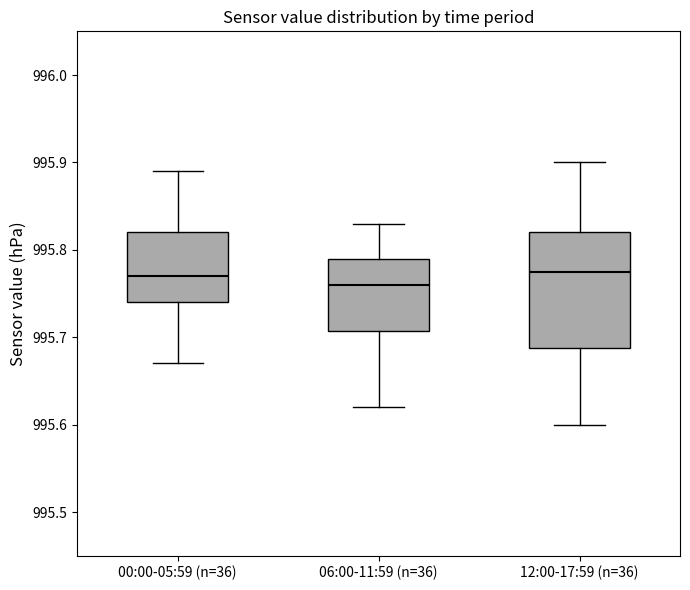

Which box is the tallest, from its lower edge to its upper edge?

12:00-17:59 (n=36)